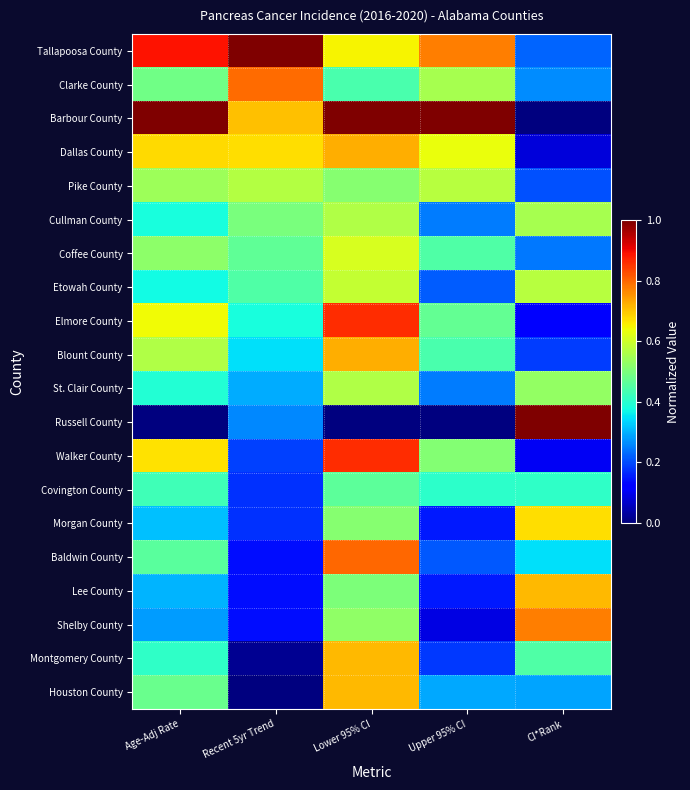

List the series in order of their peak value, lowest first.

Covington County, Cullman County, St. Clair County, Pike County, Etowah County, Coffee County, Morgan County, Montgomery County, Houston County, Lee County, Dallas County, Blount County, Shelby County, Clarke County, Baldwin County, Elmore County, Walker County, Tallapoosa County, Barbour County, Russell County